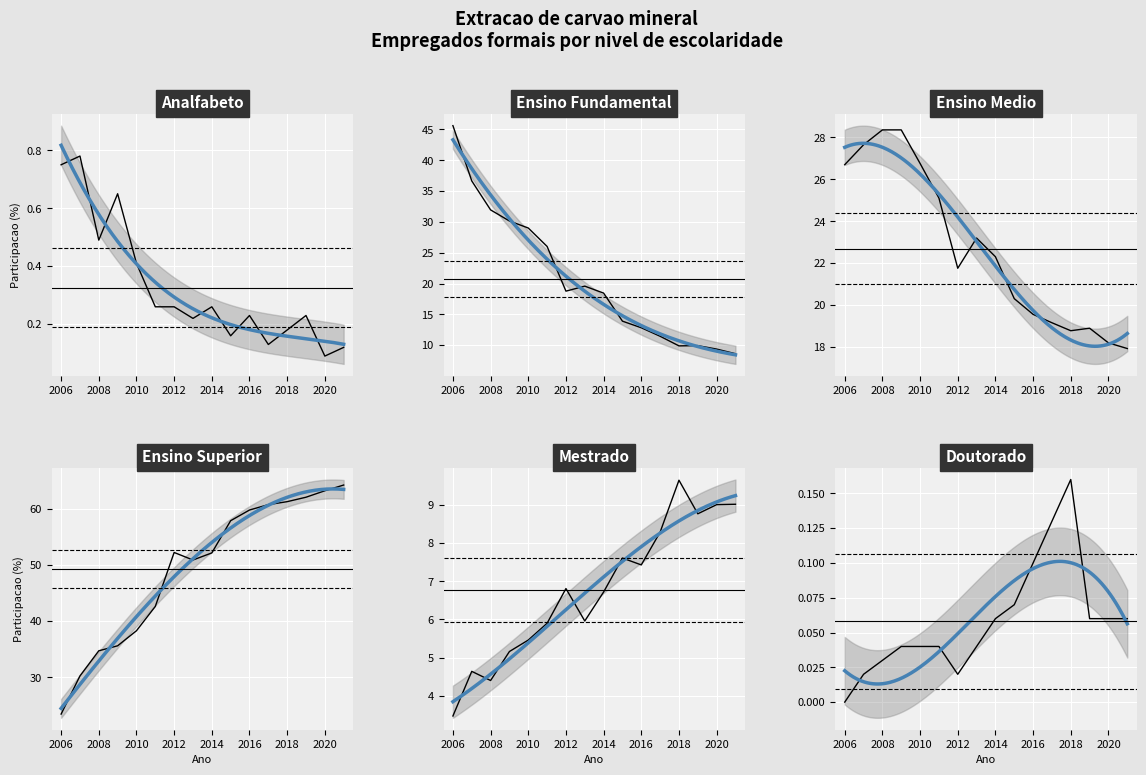

What is the difference between the highest and lowest values at 2019?

62.0